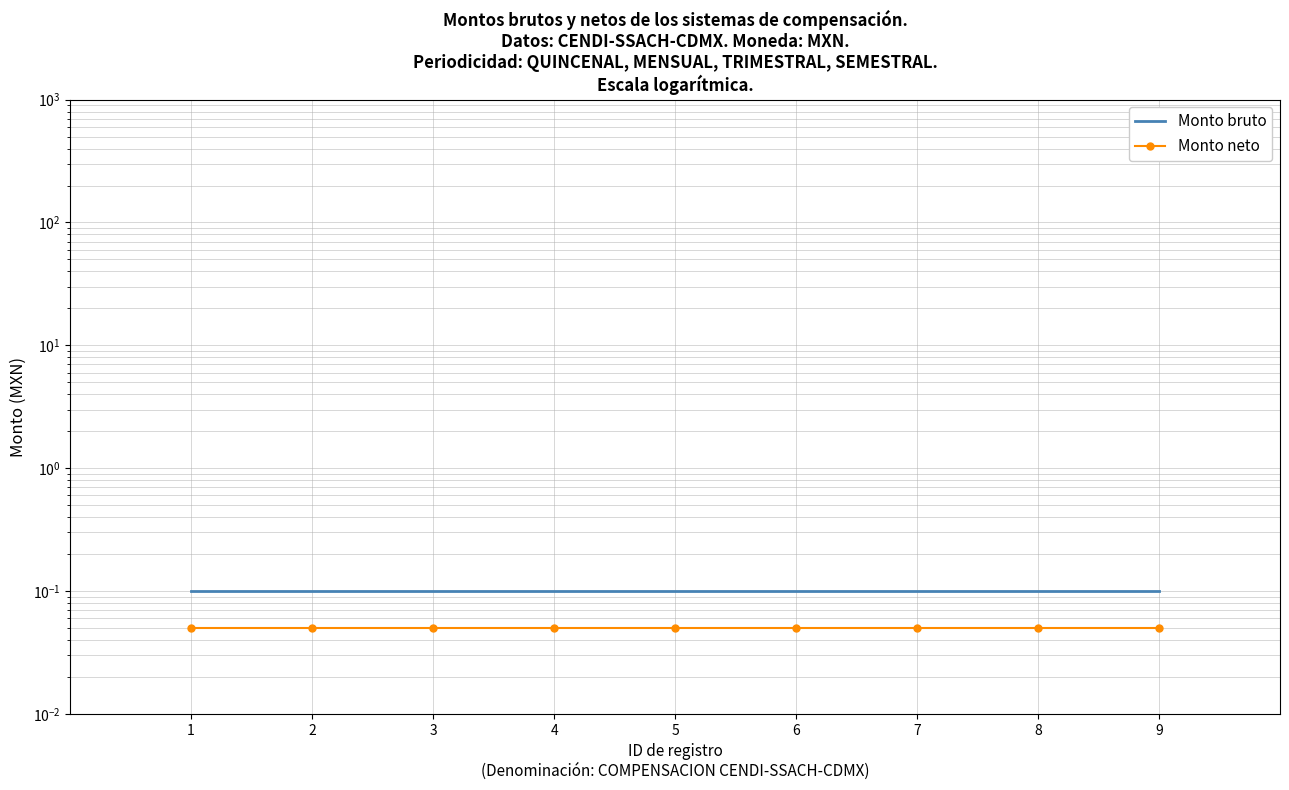

At how many categories does at least one series exceed 0?

9